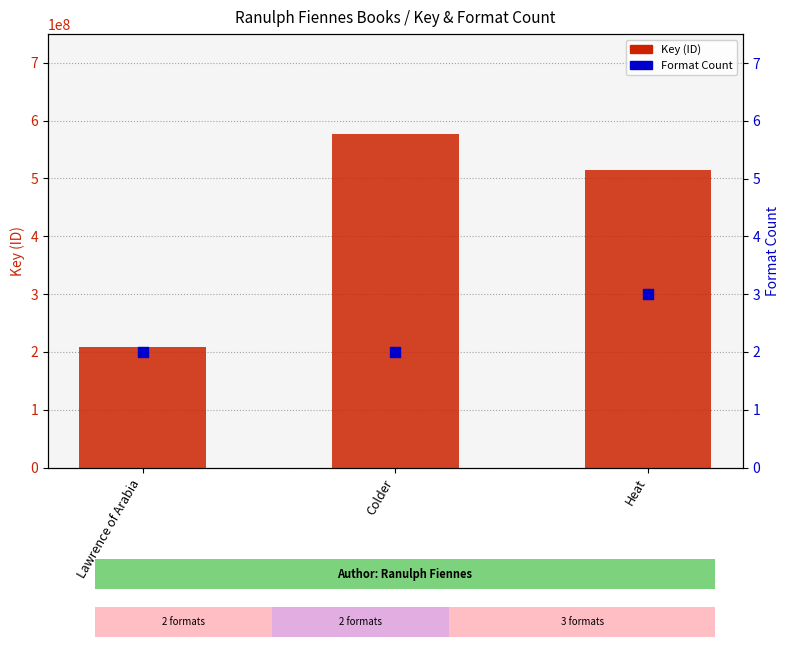

Which series contains the lowest Y value?

Format Count